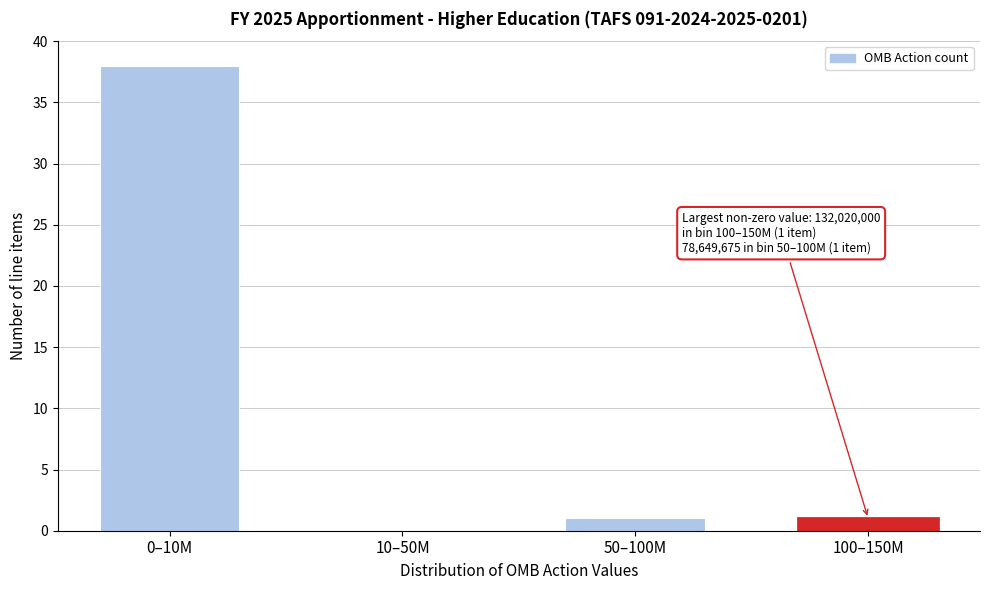

Reading right to left, what are all the values shown in this chart?

100–150M=1	50–100M=1	10–50M=0	0–10M=38